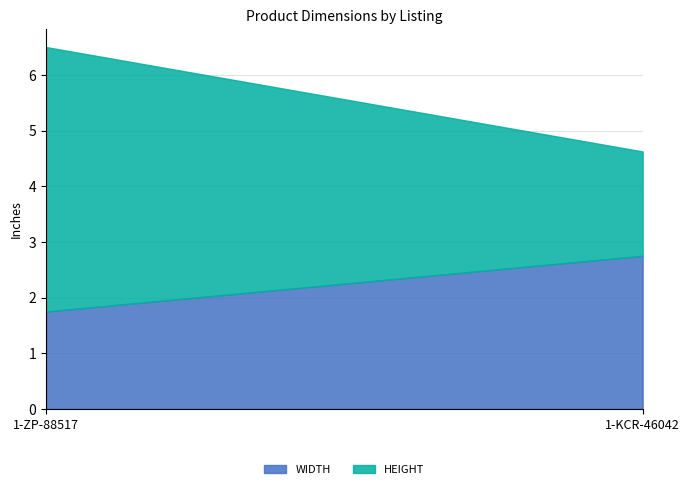

What is the sum of the HEIGHT values at 1-KCR-46042 and 1-ZP-88517?

6.6